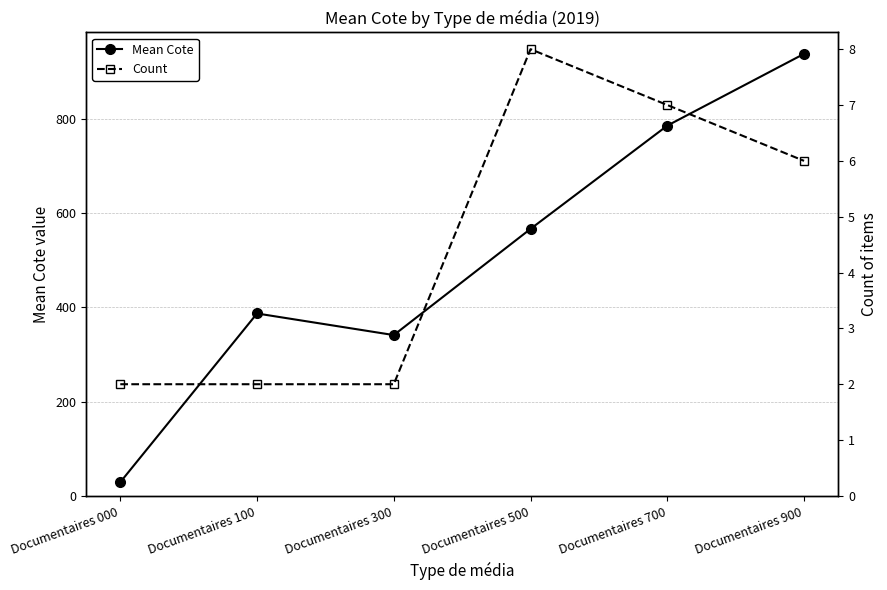

How many data points does each series have?

6